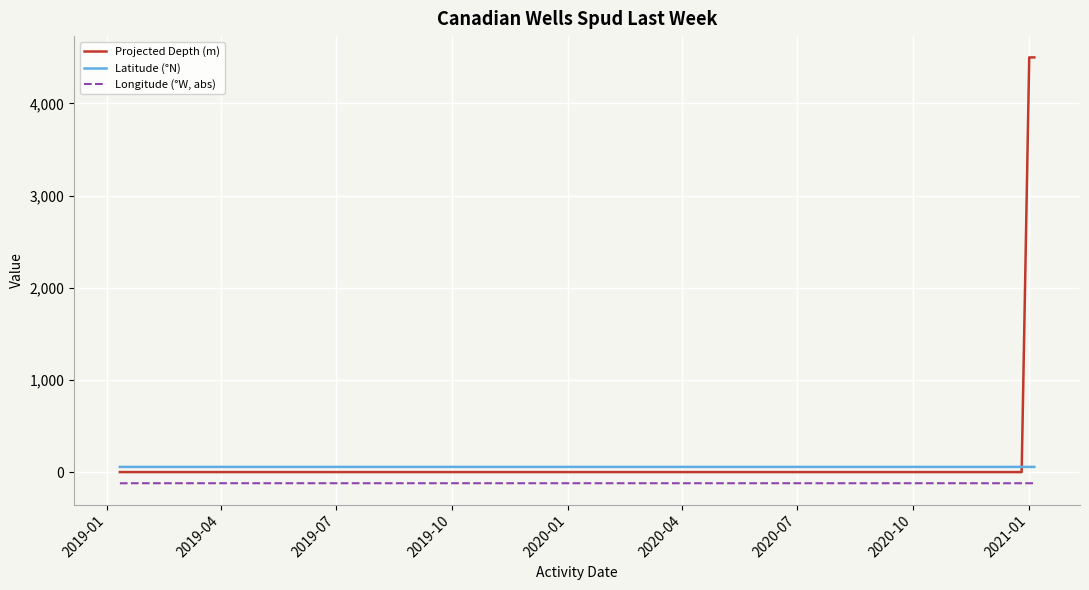

Which series has the widest spread of values?

Projected Depth (m)